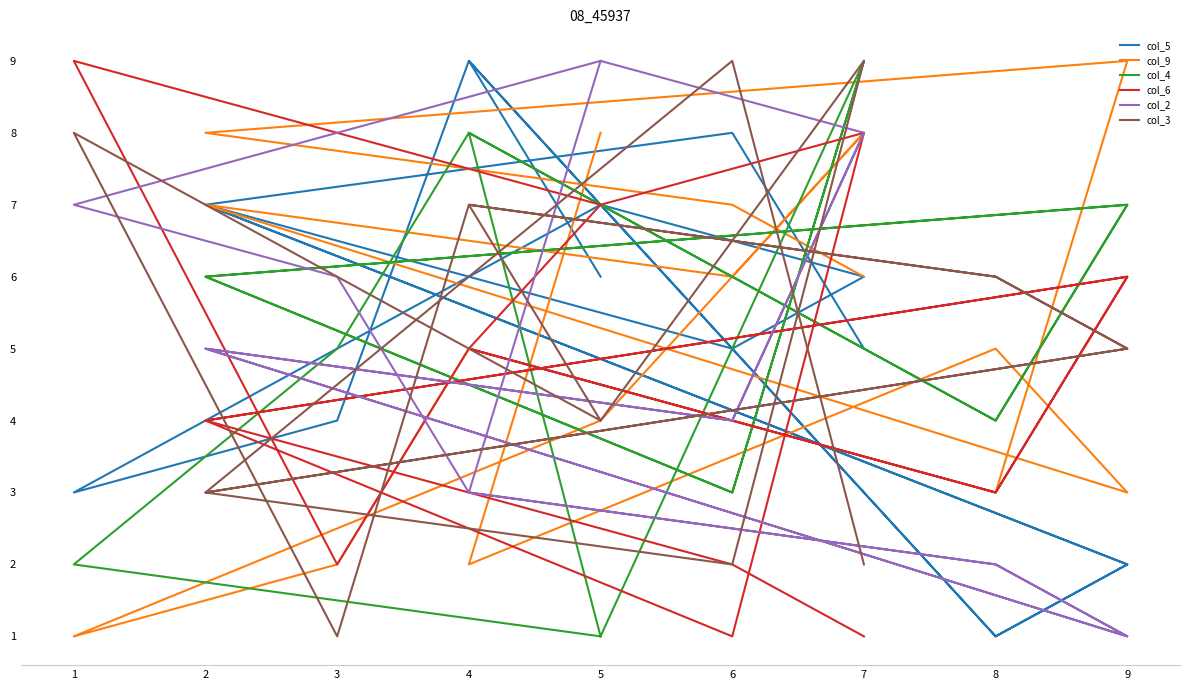

Which series has the largest range (max minus min)?

col_5